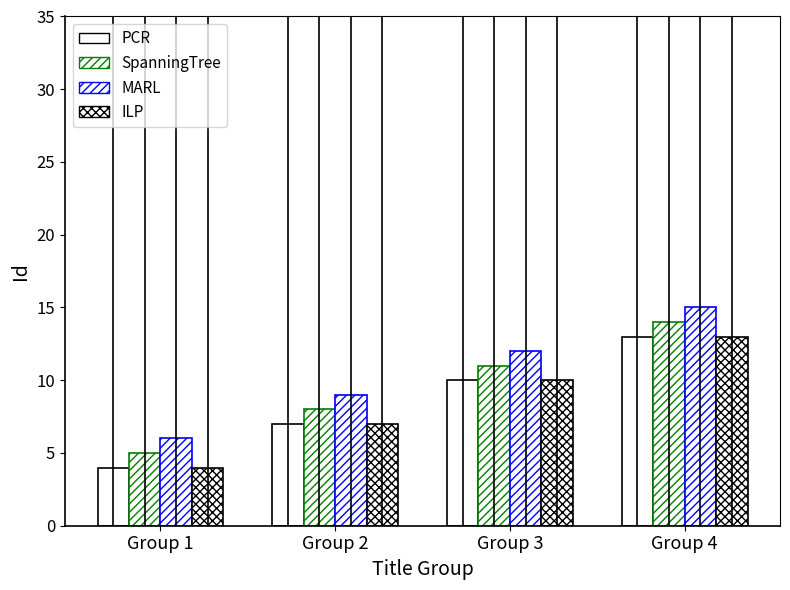

At Group 3, list the series in order from largest to smallest.

MARL, SpanningTree, PCR, ILP